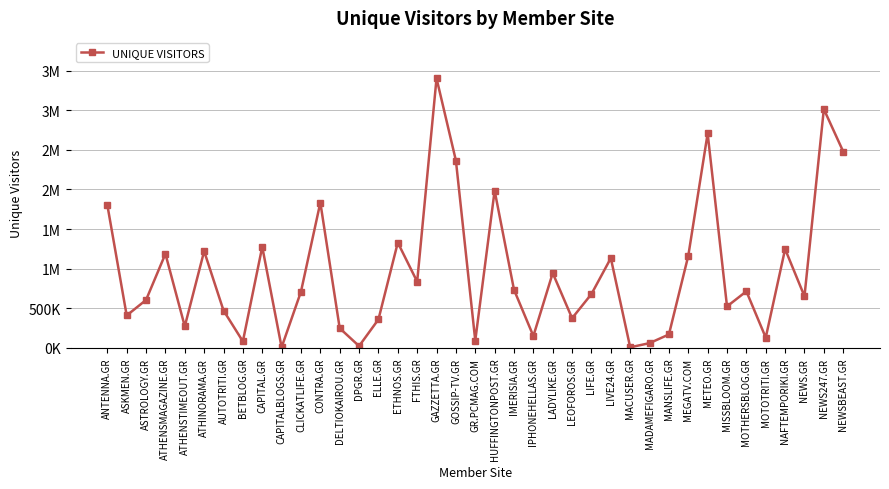

What is the value of the 17th point from the left?

836422